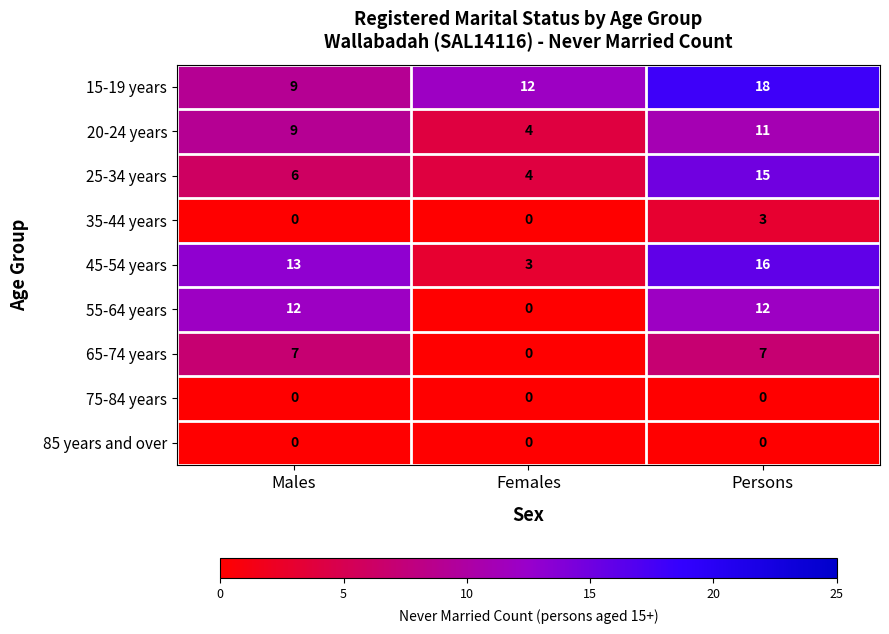

Which series has the largest total across all categories?

15-19 years